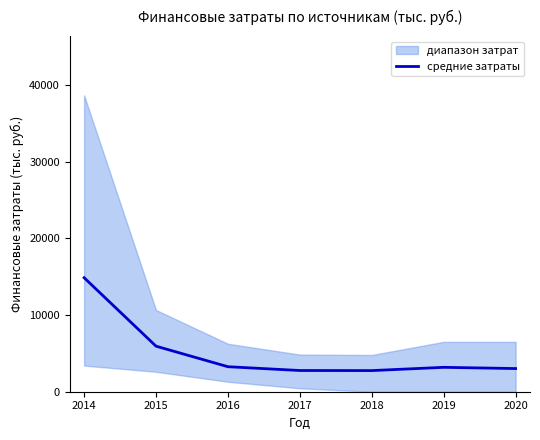

Rank the categories by value from lowest to highest.

2018, 2017, 2020, 2019, 2016, 2015, 2014